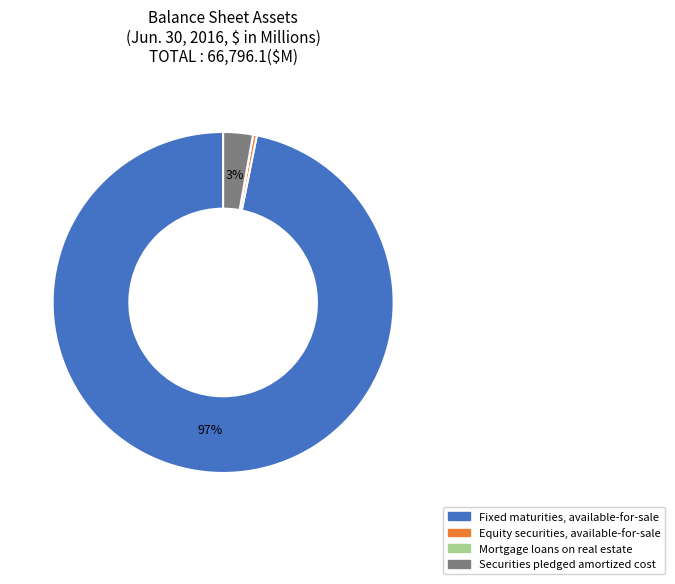

Do Fixed maturities, available-for-sale and Securities pledged amortized cost together represent more than half of the pie?

Yes